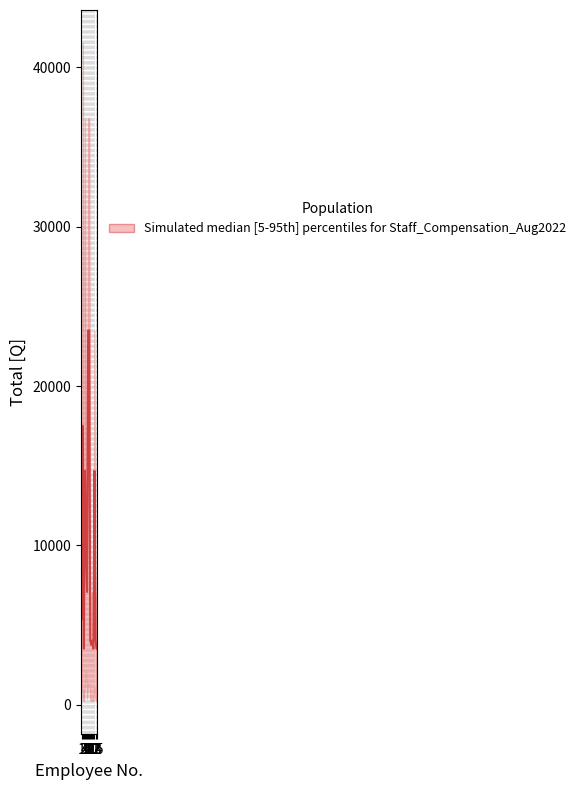

What is the sum of the values at 5 and 7?

33461